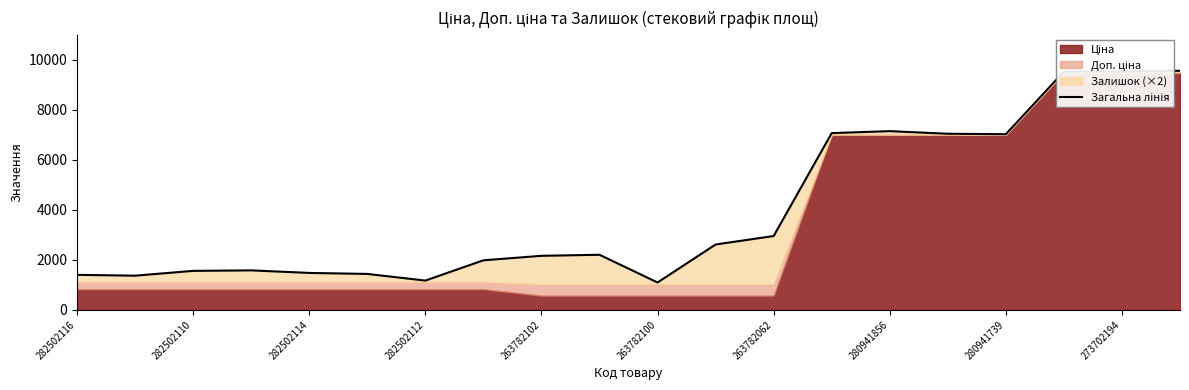

The chart shows a value of 1054.7 at 273702194. True or false?

False